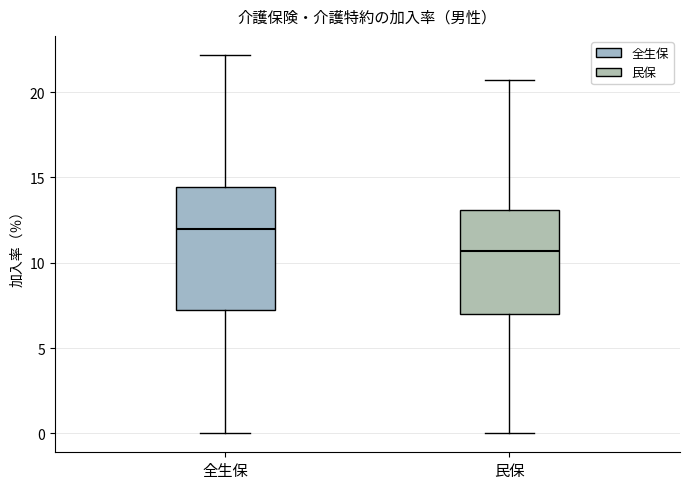

Which box is the tallest, from its lower edge to its upper edge?

全生保